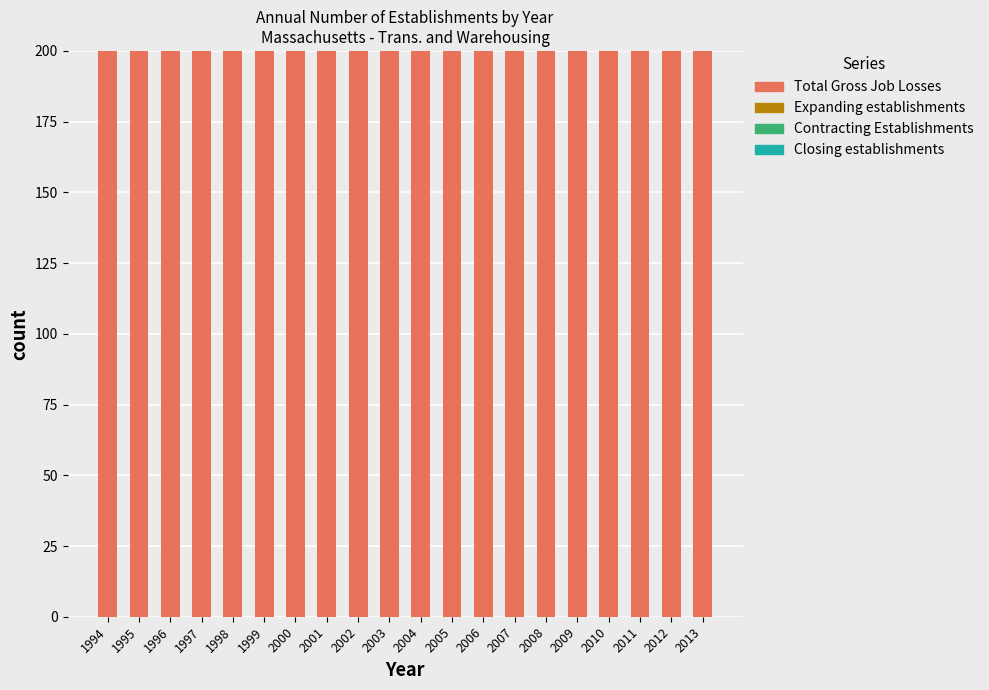

Which label corresponds to the smallest value in the chart?

1994